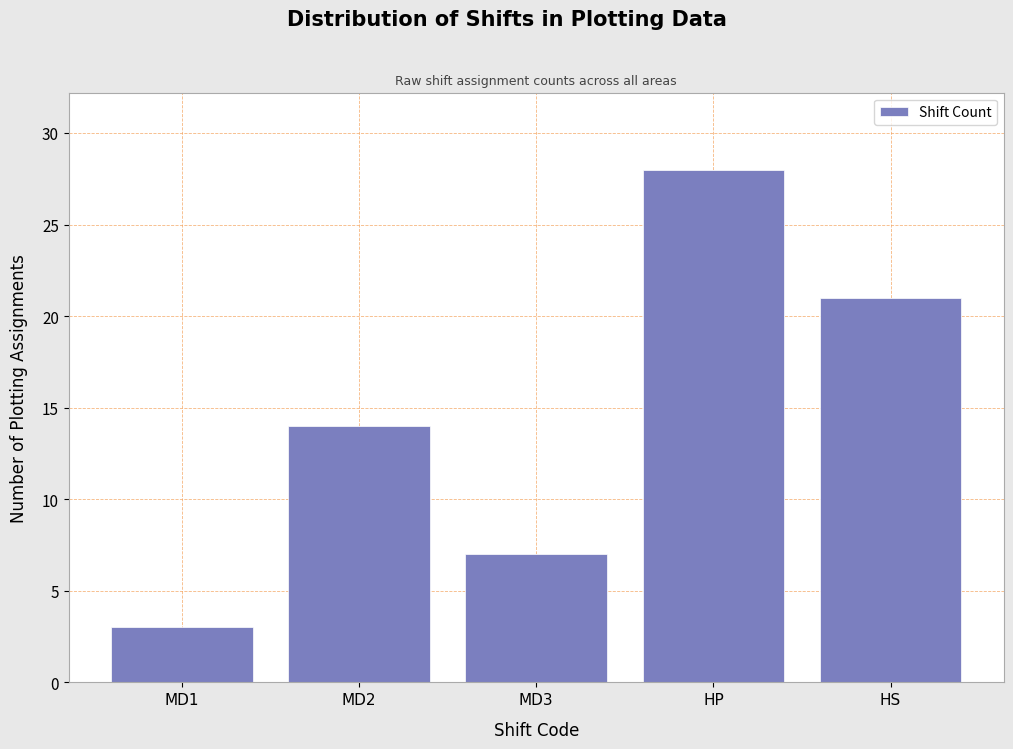

Reading right to left, extract all data points from this chart.

21	28	7	14	3